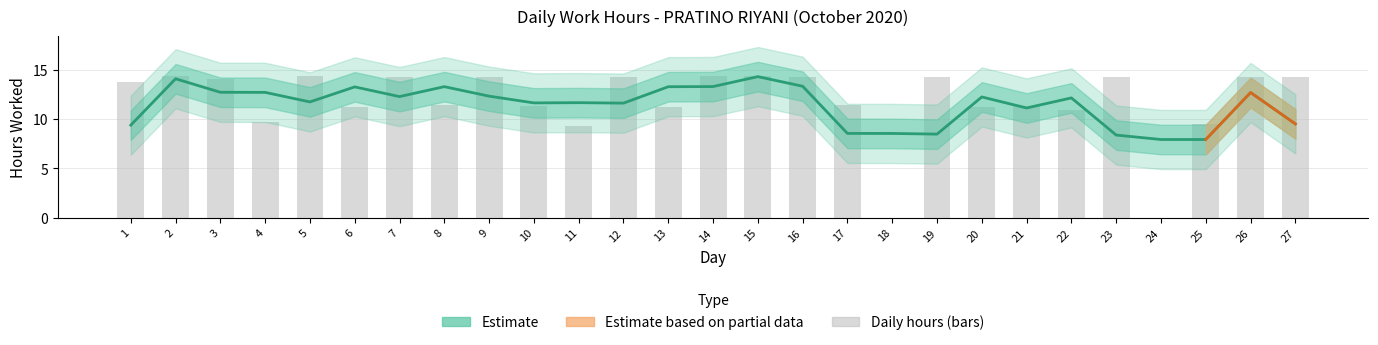

Reading left to right, extract all data points from this chart.

13.8	14.4	14.1	9.7	14.3	11.2	14.2	11.4	14.2	11.4	9.3	14.3	11.2	14.3	14.3	14.2	11.4	0.0	14.2	11.2	11.3	10.9	14.3	0.0	9.5	14.3	14.3